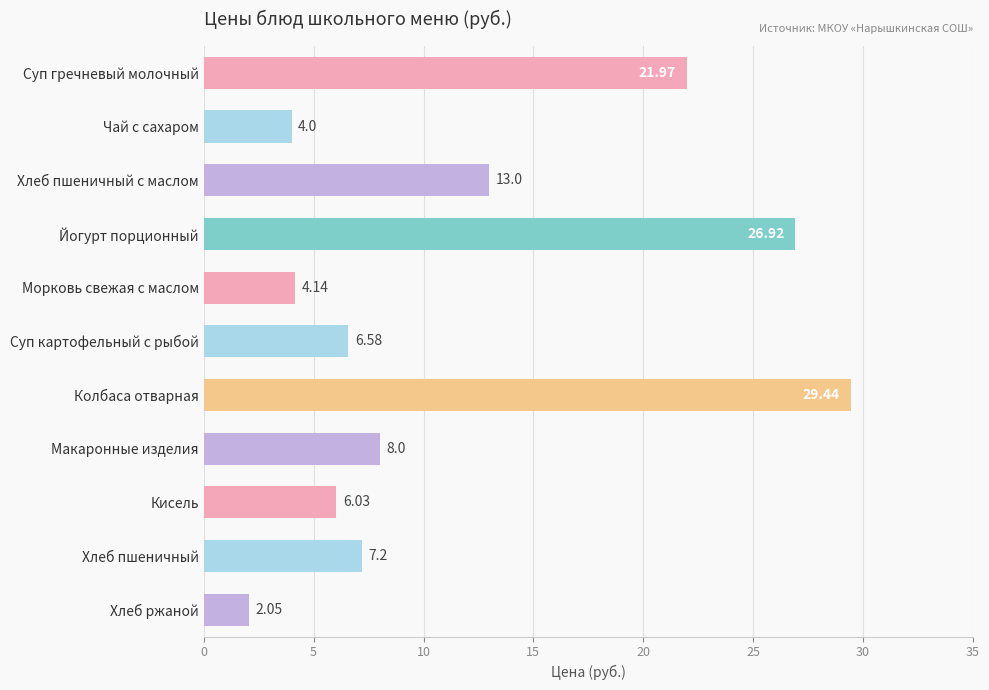

At which category does the chart reach its peak across all series?

Колбаса отварная